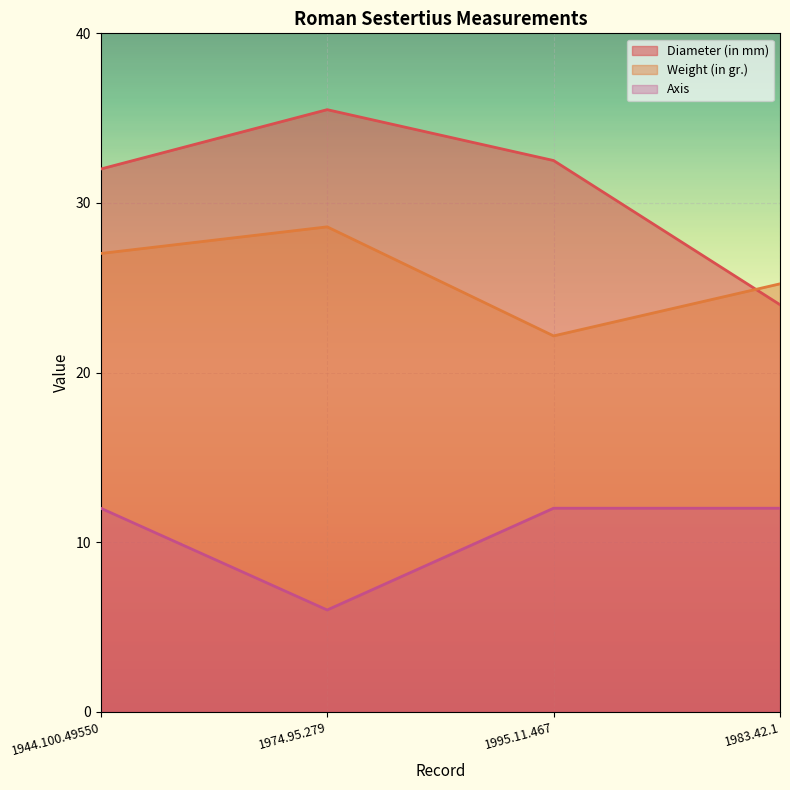

Which series has the largest range (max minus min)?

Diameter (in mm)